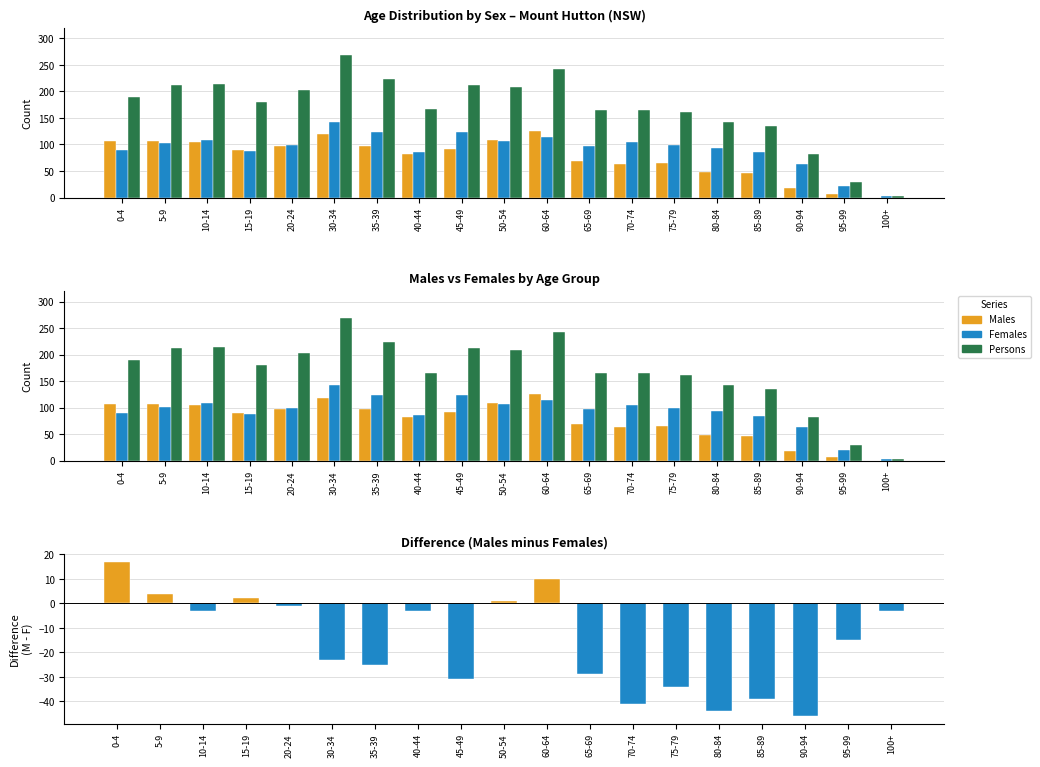

What is the sum of all Males values?

1447